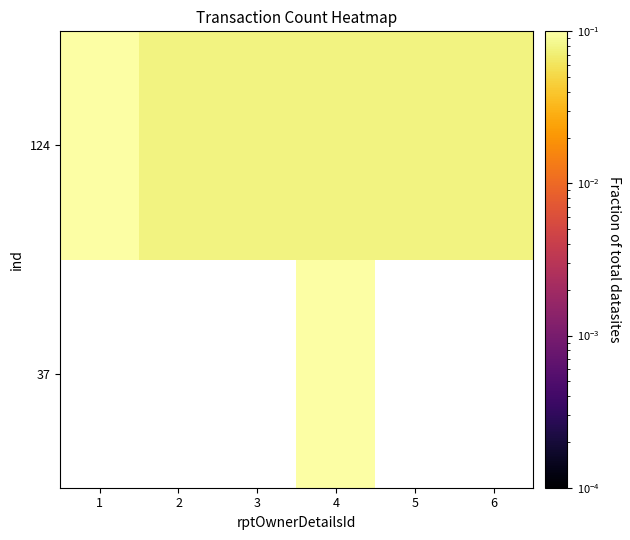

Rank the series by their maximum value, from highest to lowest.

37, 124